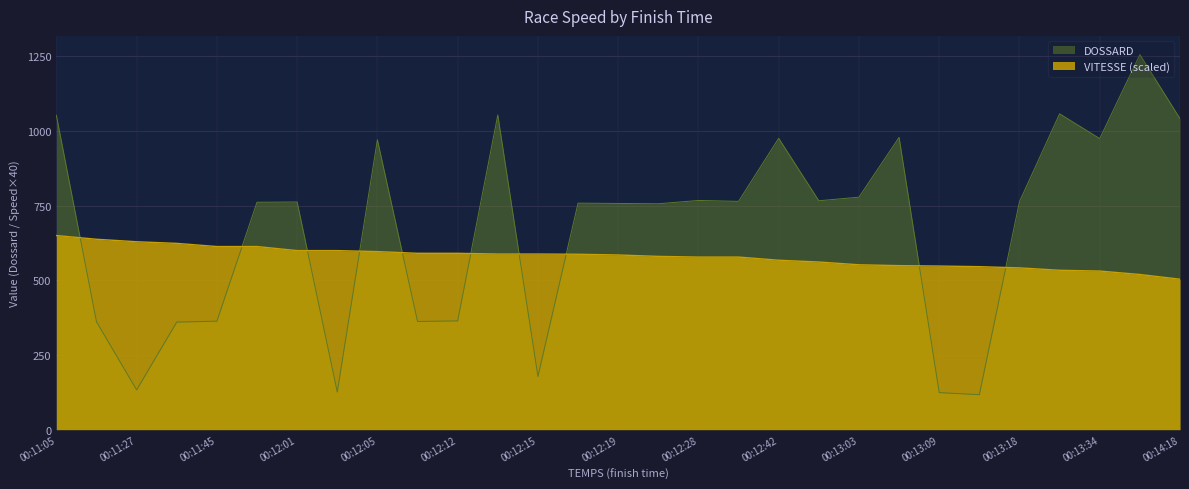

Where is VITESSE nearest to the value 576?

00:12:28